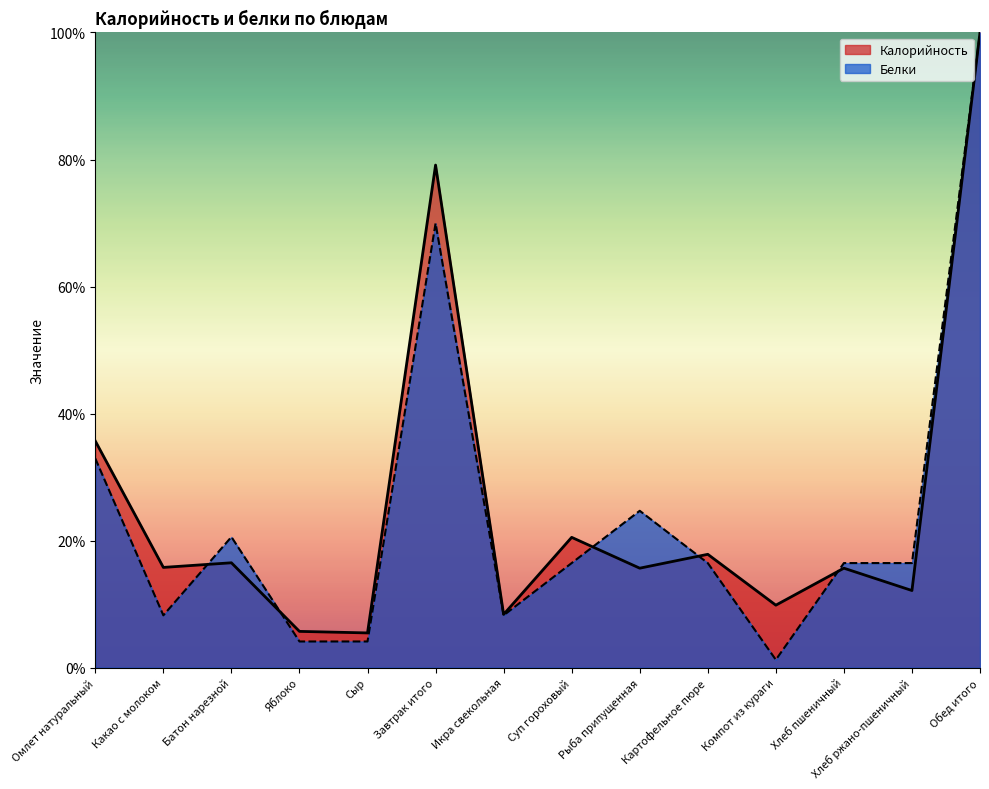

Rank the series by their average value, from highest to lowest.

Калорийность, Белки